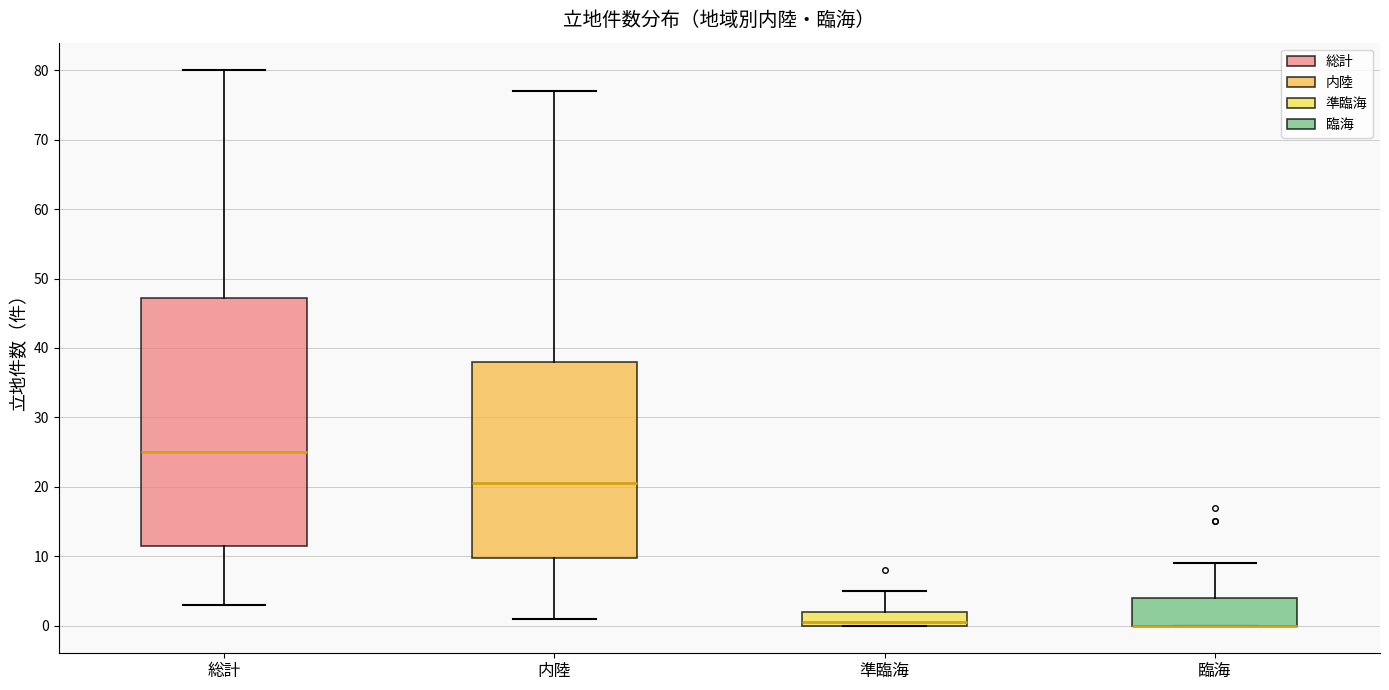

Reading left to right, transcribe this box plot: for each box, give where its median line is, the range the box spans, and where its two whiskers end, as read against the y-axis. The values are not printed on the chart, so give them approximately, as read against the axis.

総計: median 25, box 12 to 47, whiskers 3 to 80
内陸: median 21, box 10 to 38, whiskers 1 to 77
準臨海: median 1, box 0 to 2, whiskers 0 to 5
臨海: median 0 (drawn on the box's lower edge), box 0 to 4, whiskers 0 to 9